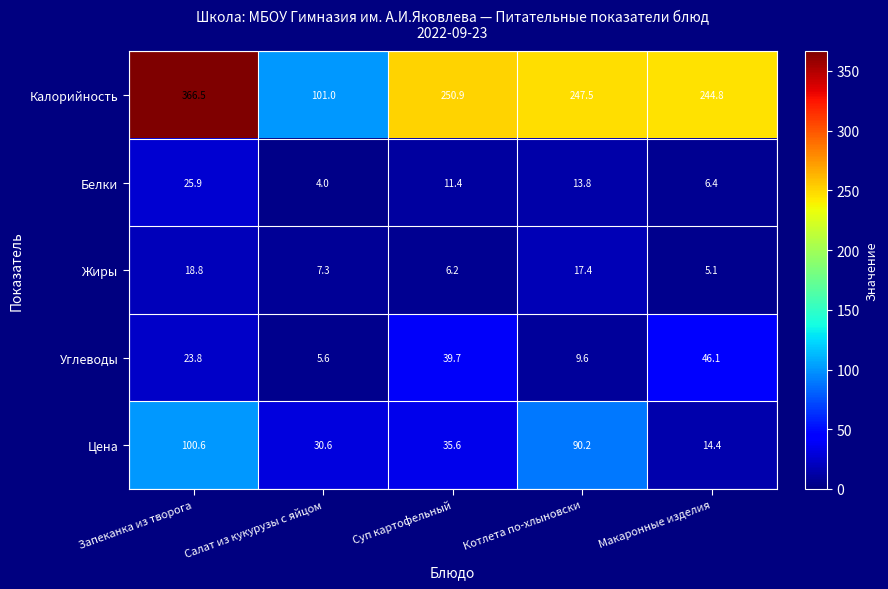

The Белки series shows 11.3 at Запеканка из творога. True or false?

False